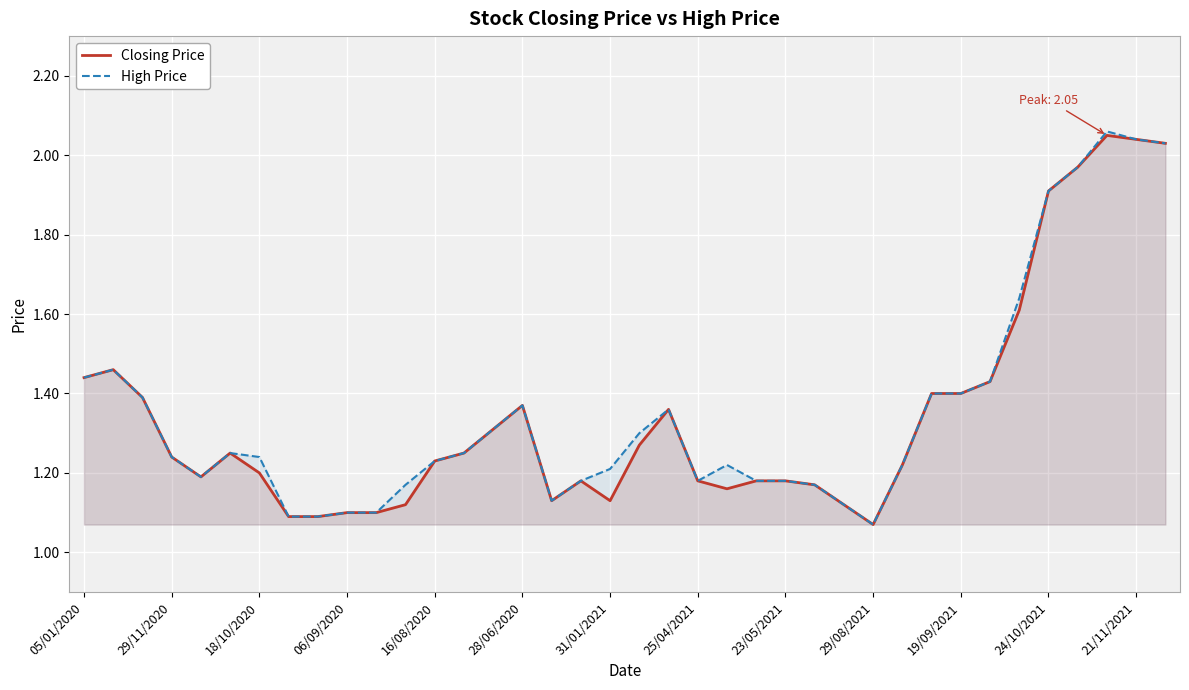

What is the total value across all series at 06/09/2020?

2.2